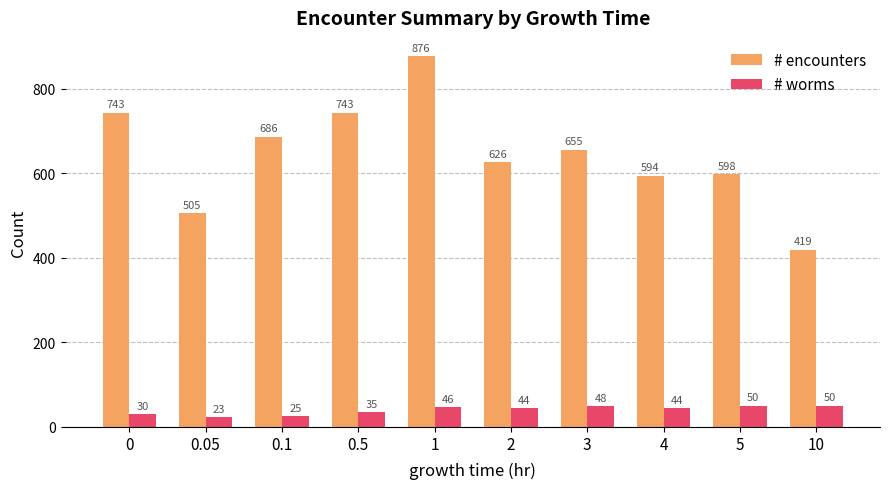

Reading left to right, transcribe all the data shown in this chart.

# encounters: 743	505	686	743	876	626	655	594	598	419
# worms: 30	23	25	35	46	44	48	44	50	50